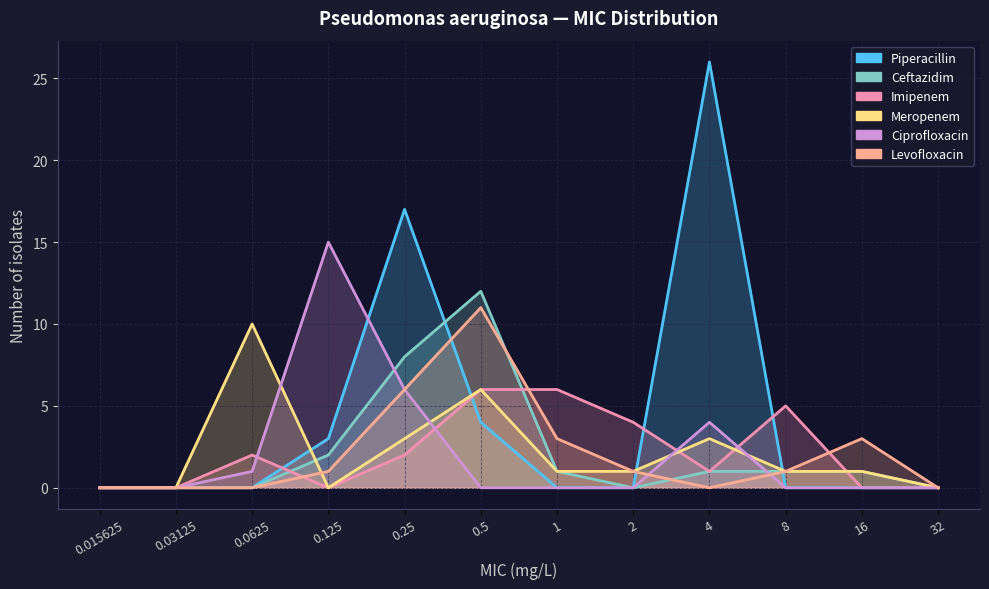

In Ciprofloxacin, how many points are higher than both neighbors (excluding endpoints)?

2